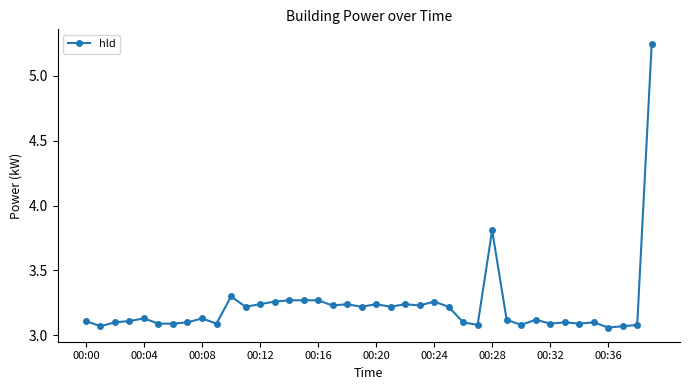

True or false: there are more than 2 points higher than both neighbors.

True